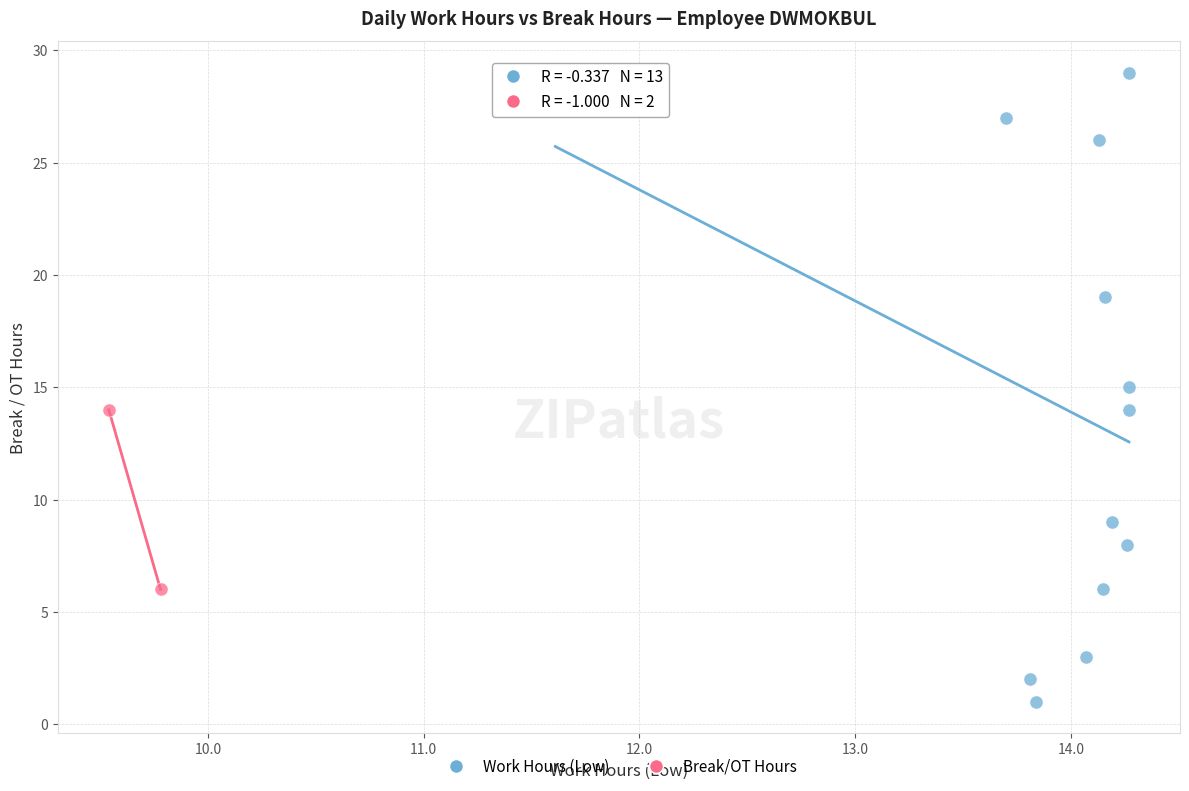

Which series reaches the maximum Y coordinate?

Work Hours (Low)